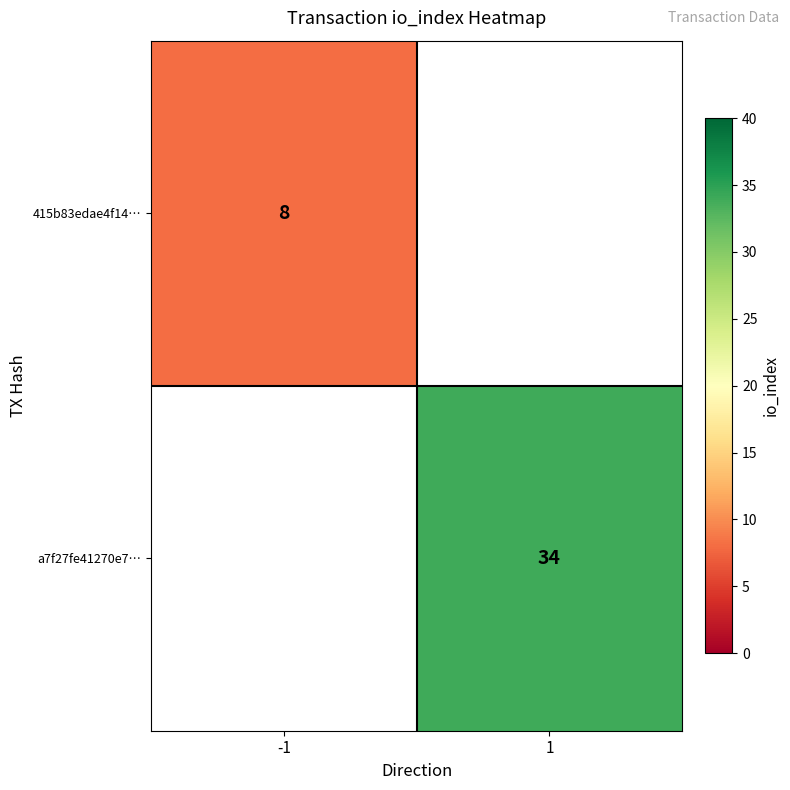

Is it true that a7f27fe41270e7… equals 14 at 1?

False